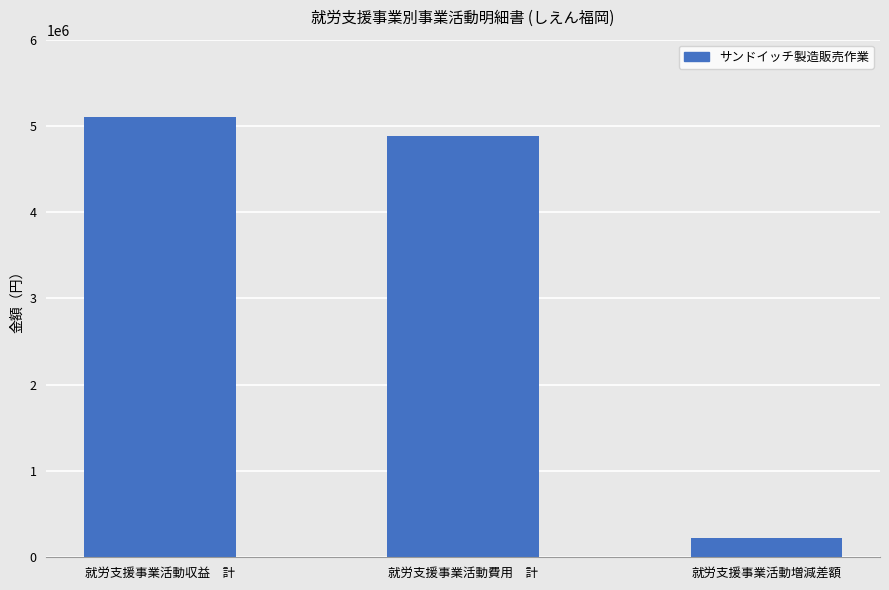

Is it true that the value at 就労支援事業活動増減差額 is 217900?

True